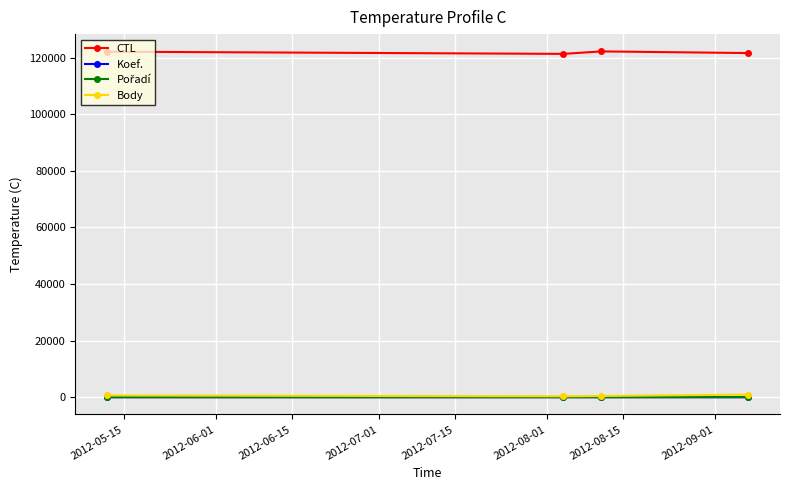

What is the lowest value of the CTL series?

121330